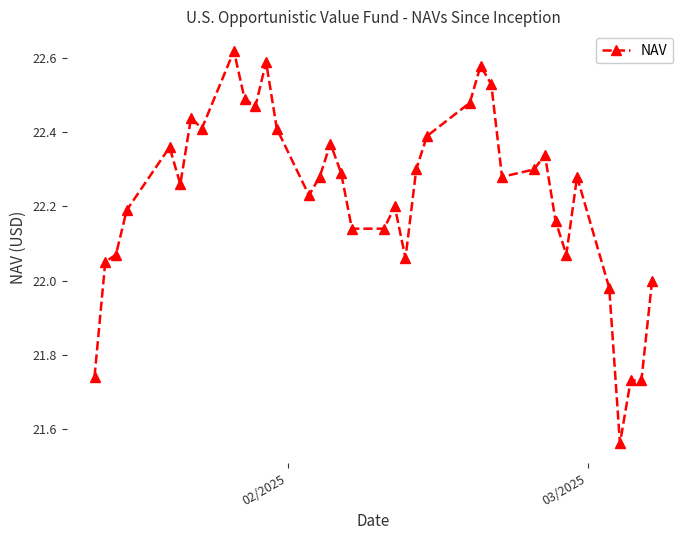

Does the chart display data point markers on the line(s)?

Yes